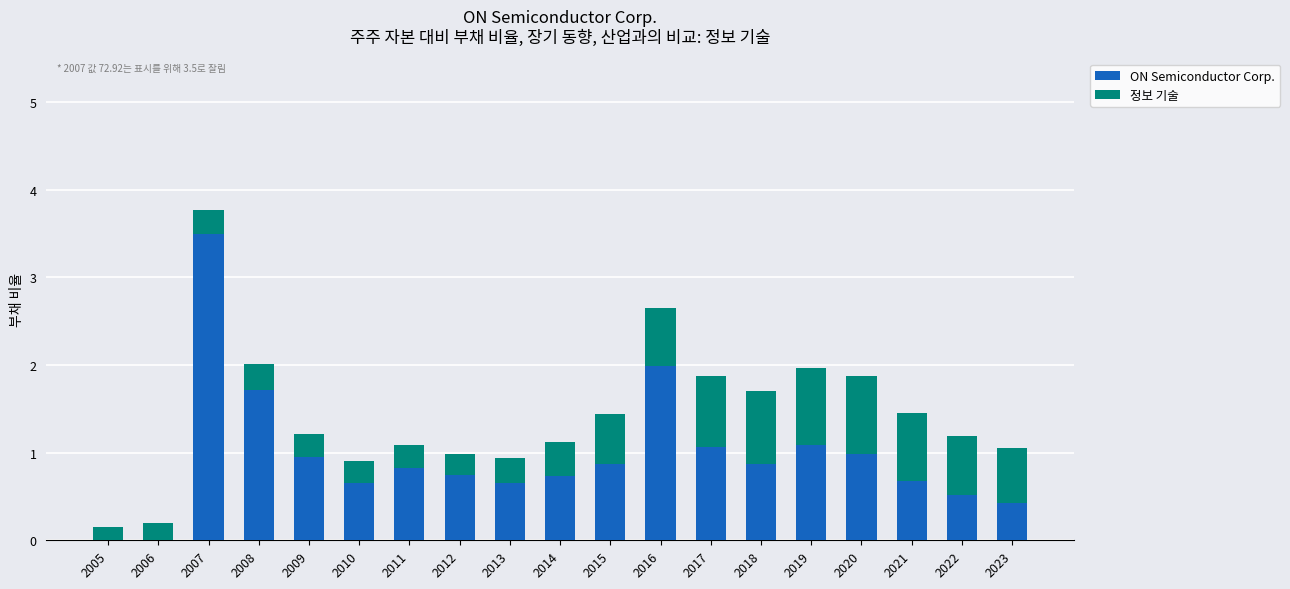

At which category is the sum across all series the highest?

2007